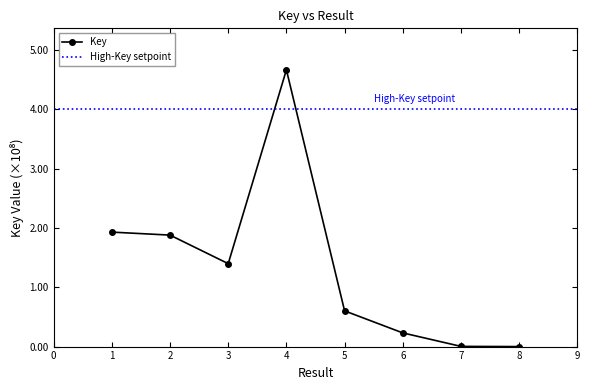

What is the sum of all values?

1071508792